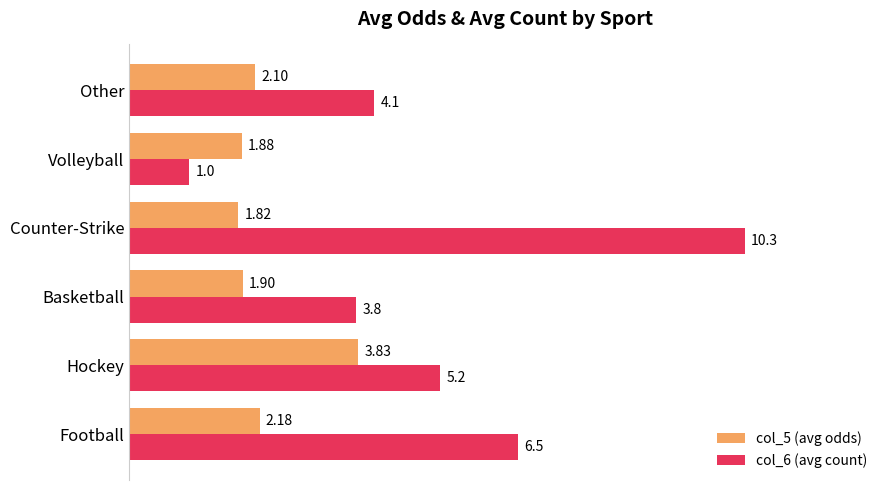

List the series in order of their peak value, highest first.

col_6 (avg count), col_5 (avg odds)